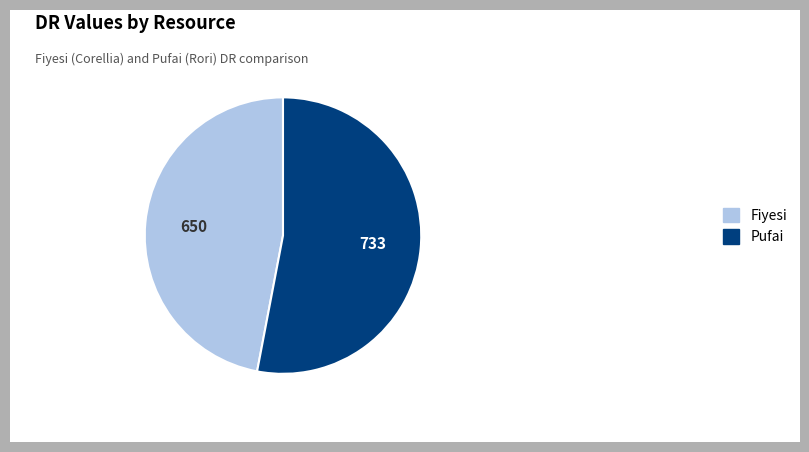

Count the number of slices in the pie.

2